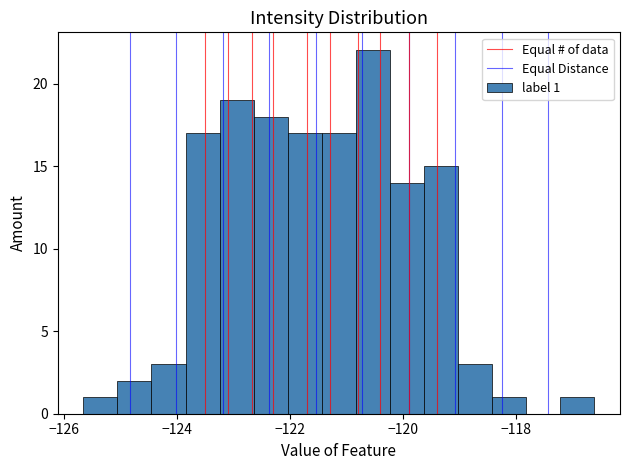

Read against the x-axis, roughly where is the centre of the tallest bar?

-120.6